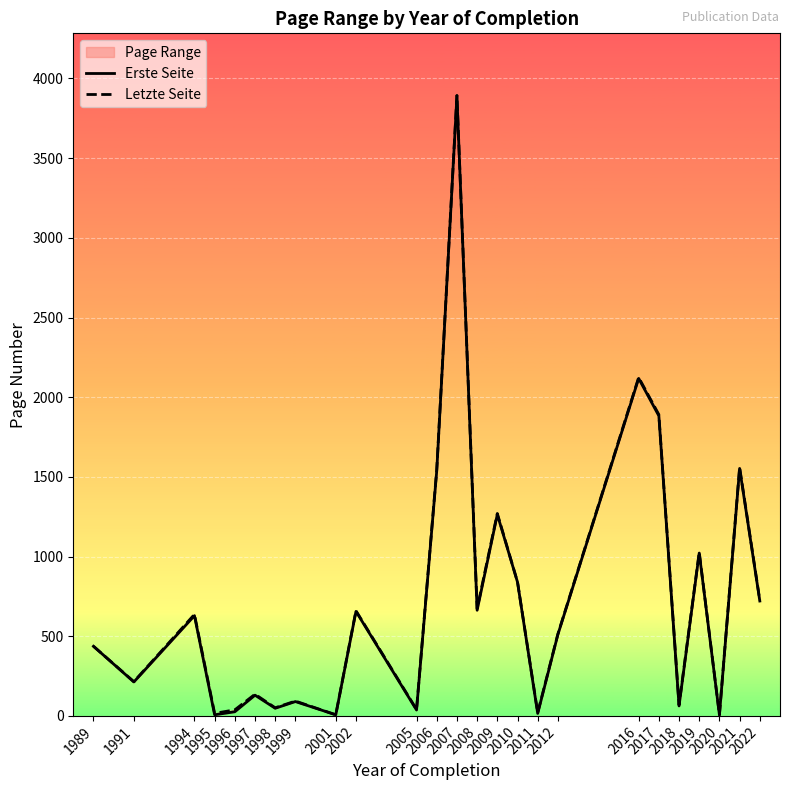

Which series has the widest spread of values?

Letzte Seite